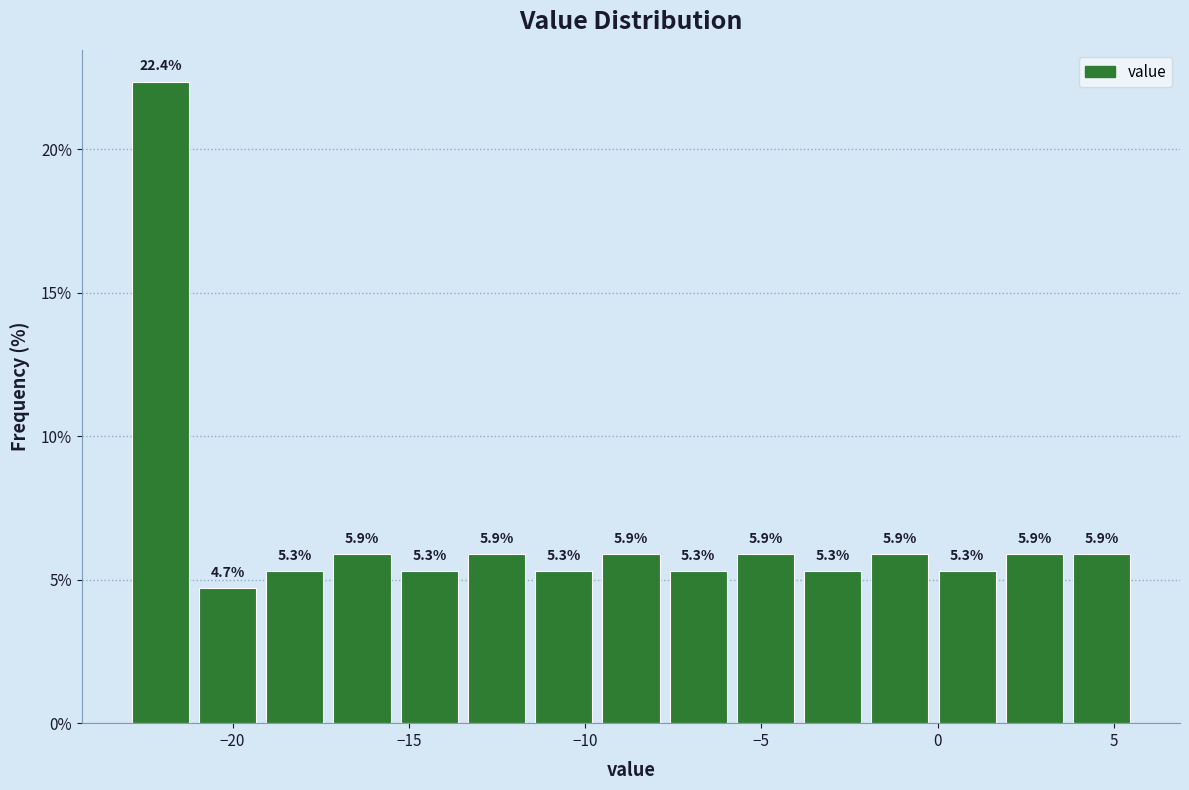

Around what value on the x-axis is the tallest bar? Give the approximate position of its centre, as read against the axis.

-22.0